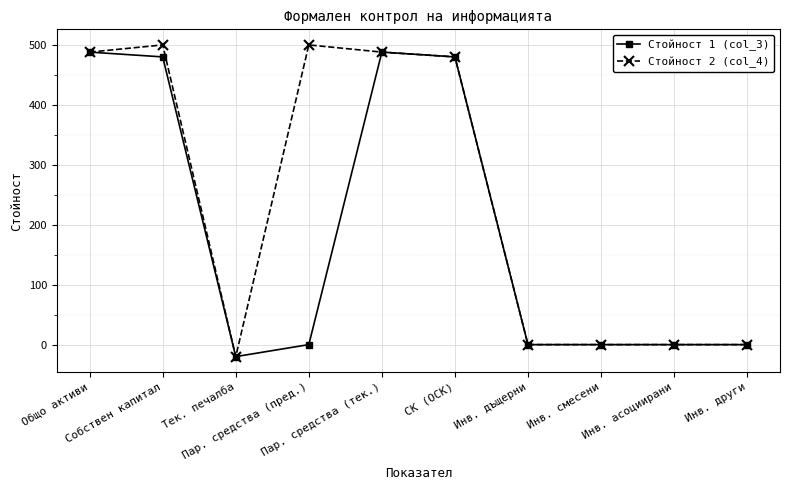

What is the difference between the maximum and minimum values in the Стойност 1 (col_3) series?

508